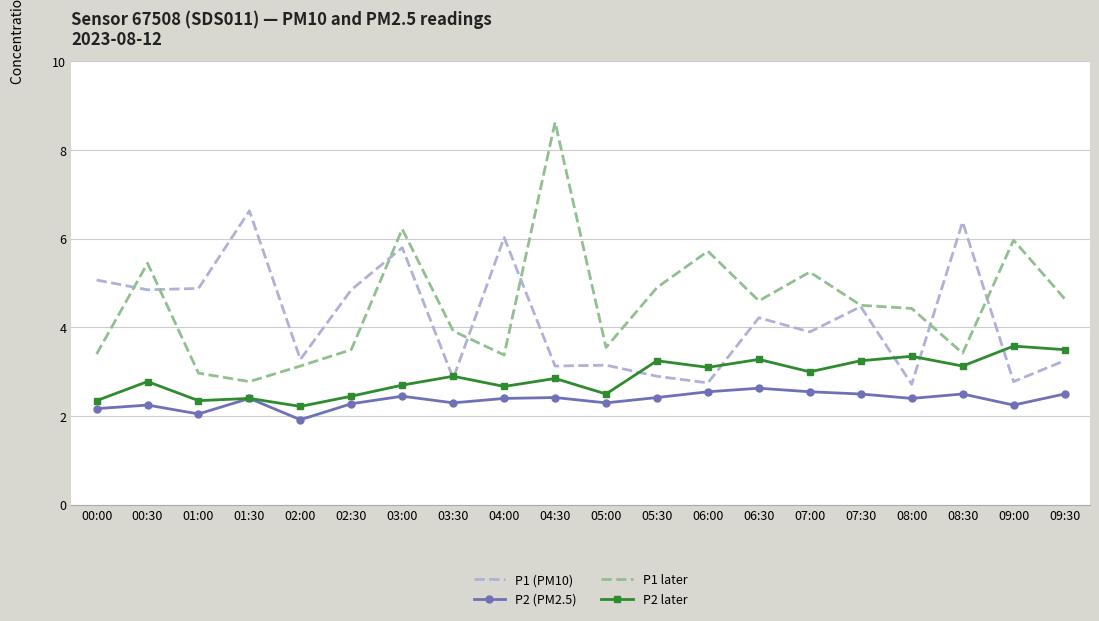

What is the smallest value displayed?

1.9